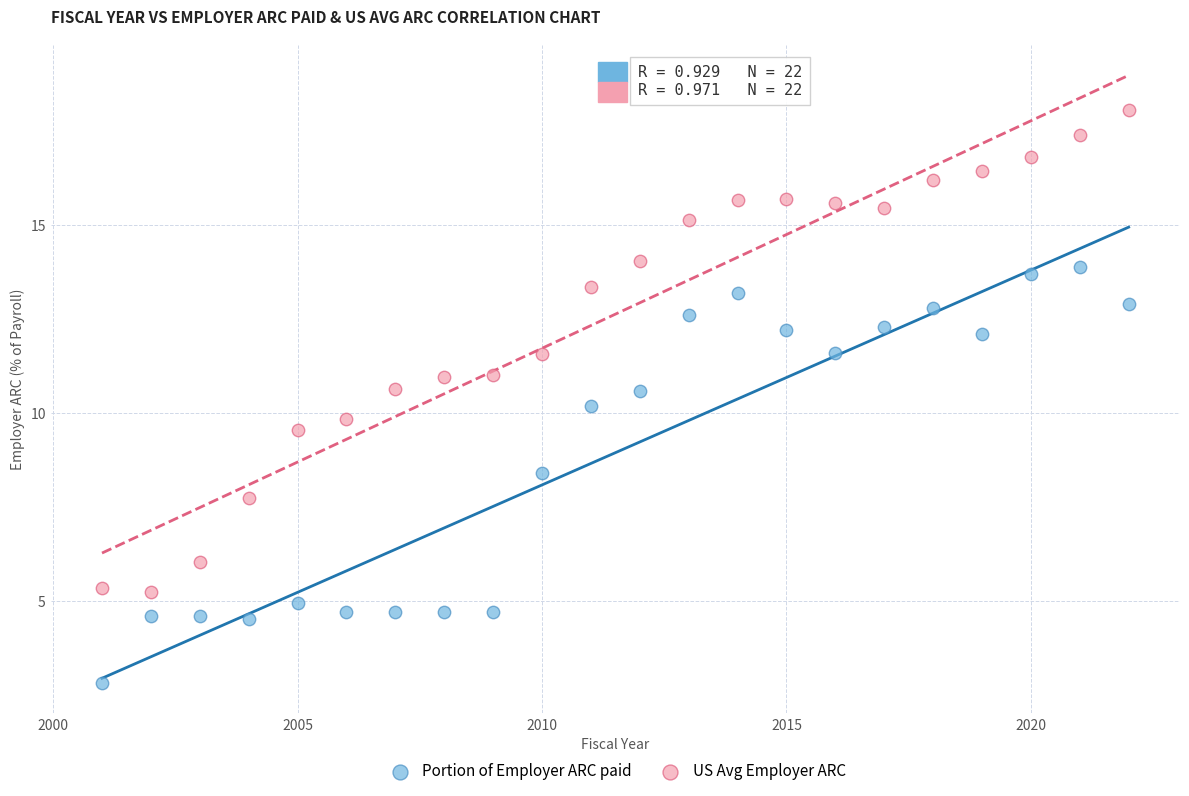

Across all data points, what is the range of X values (max minus min)?

21.0